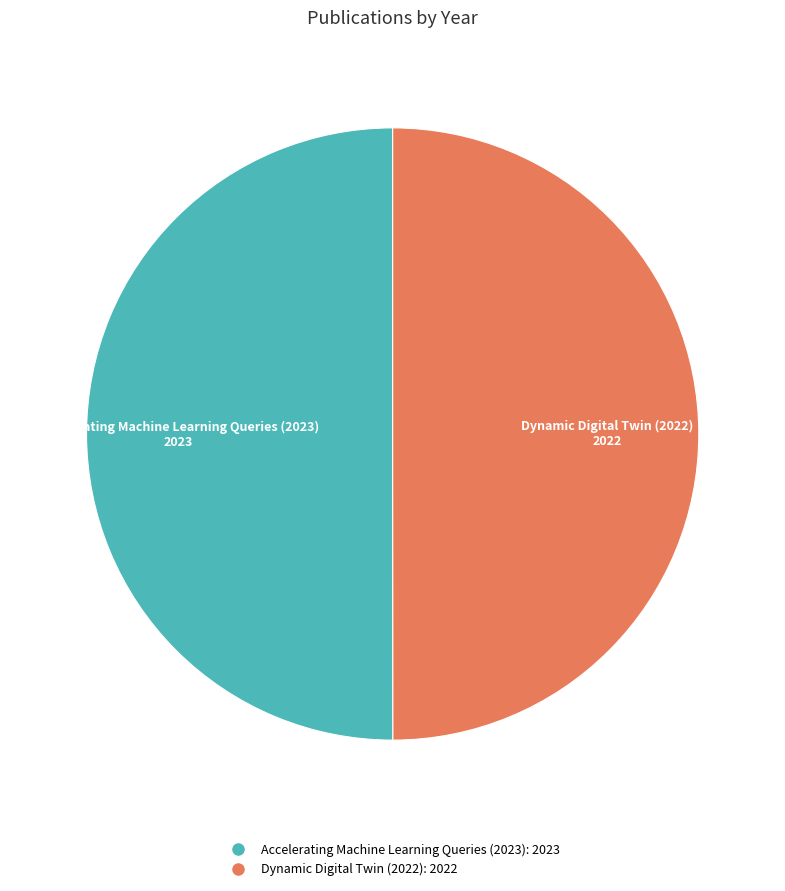

What is the ratio of the value at Dynamic Digital Twin (2022) to the value at Accelerating Machine Learning Queries (2023)?

1.0